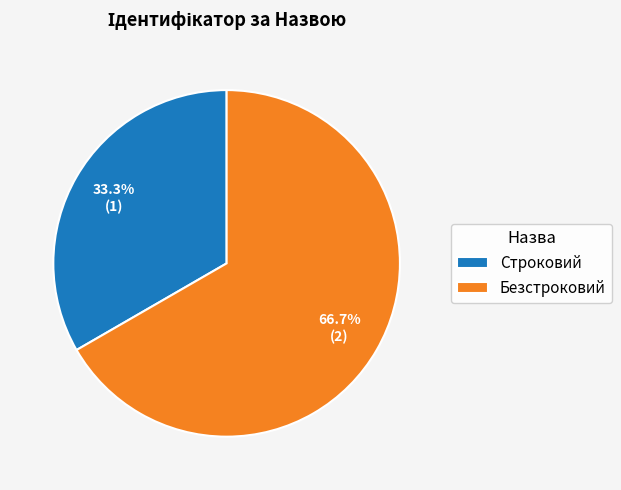

What percentage is the Безстроковий slice, to the nearest percent?

67%